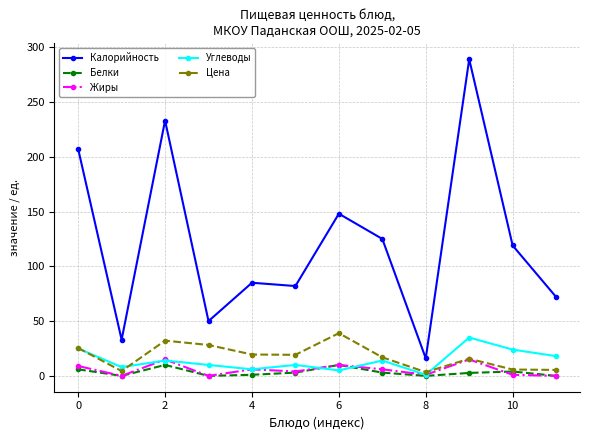

Which series has the largest total across all categories?

Калорийность